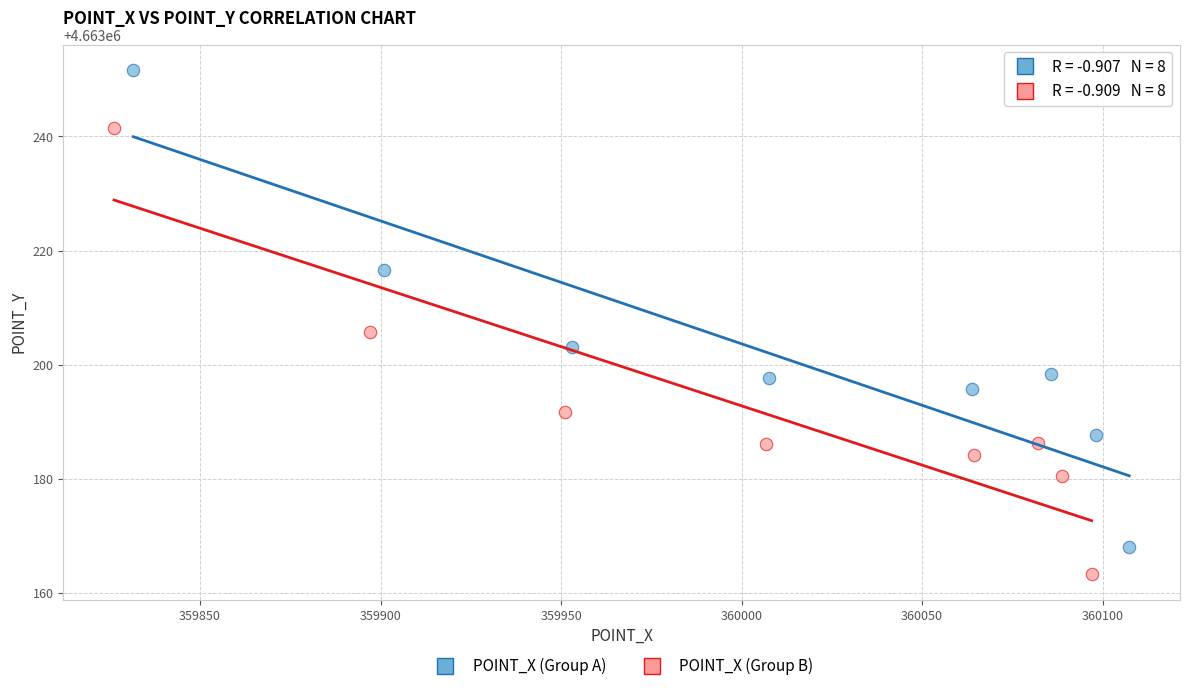

What are all the series names shown in the legend?

POINT_X (Group A), POINT_X (Group B)